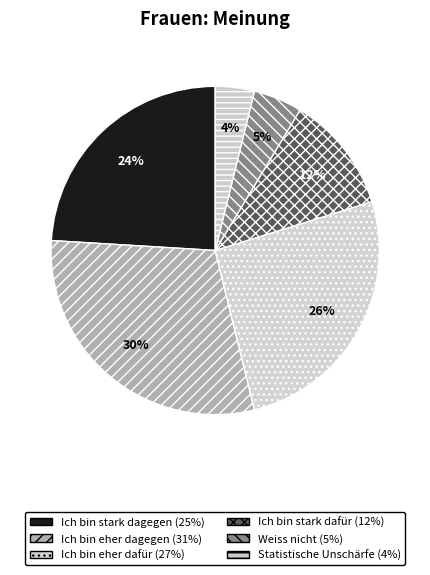

How many slices are in this pie chart?

6